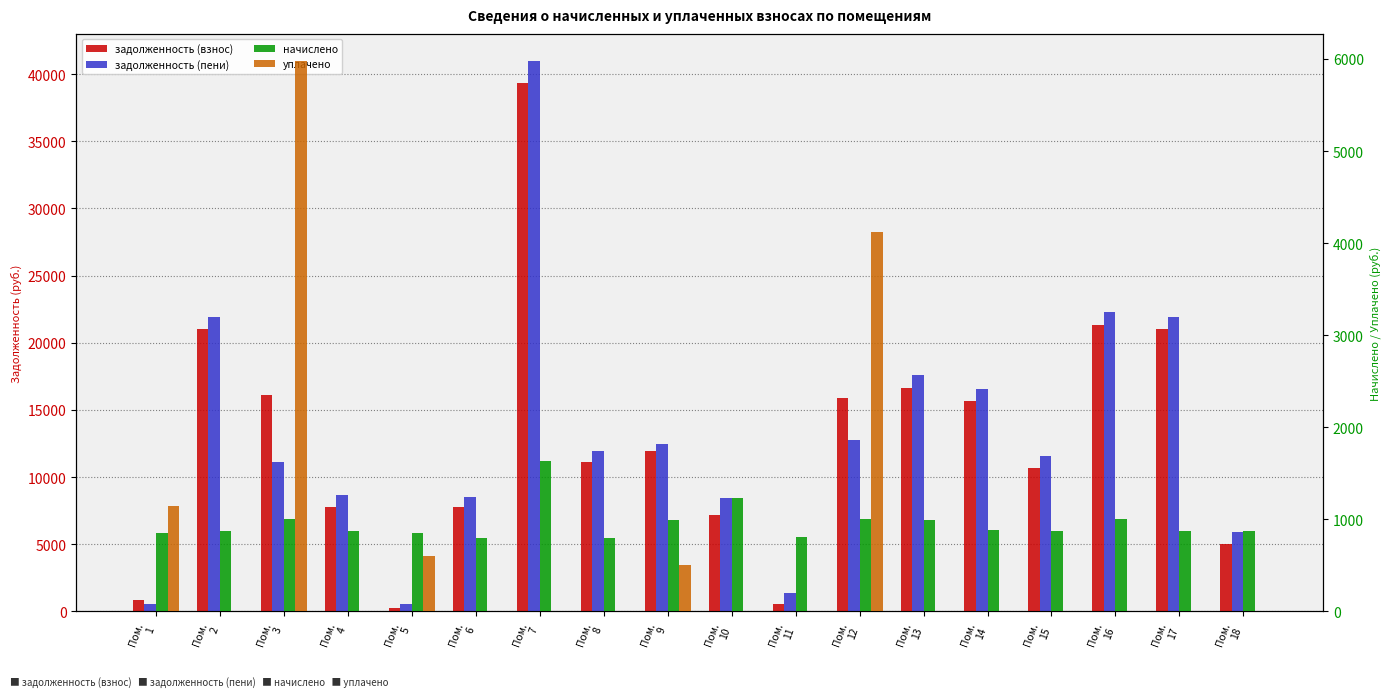

Which series changed the most between Пом.
3 and Пом.
17?

задолженность (пени)